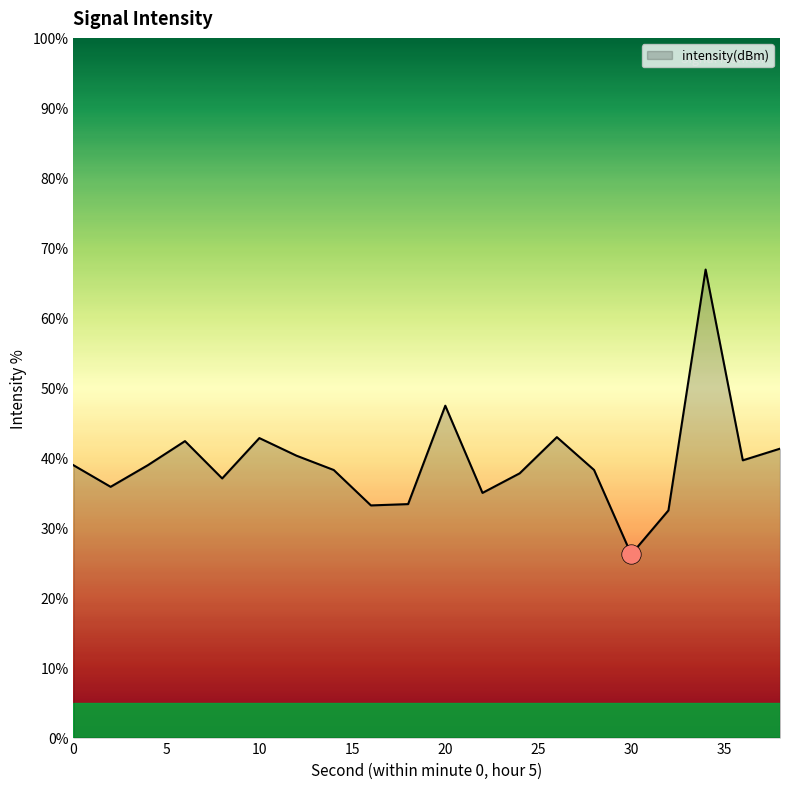

What is the difference between the maximum and minimum values?

40.7